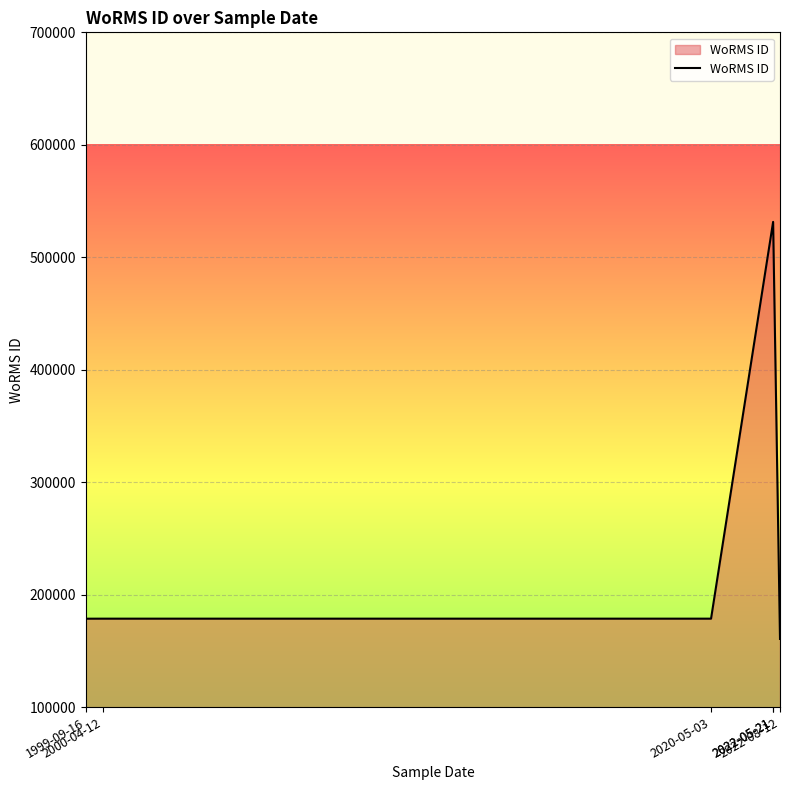

What is the sum of the values at 2022-05-21 and 2000-04-12?

710073